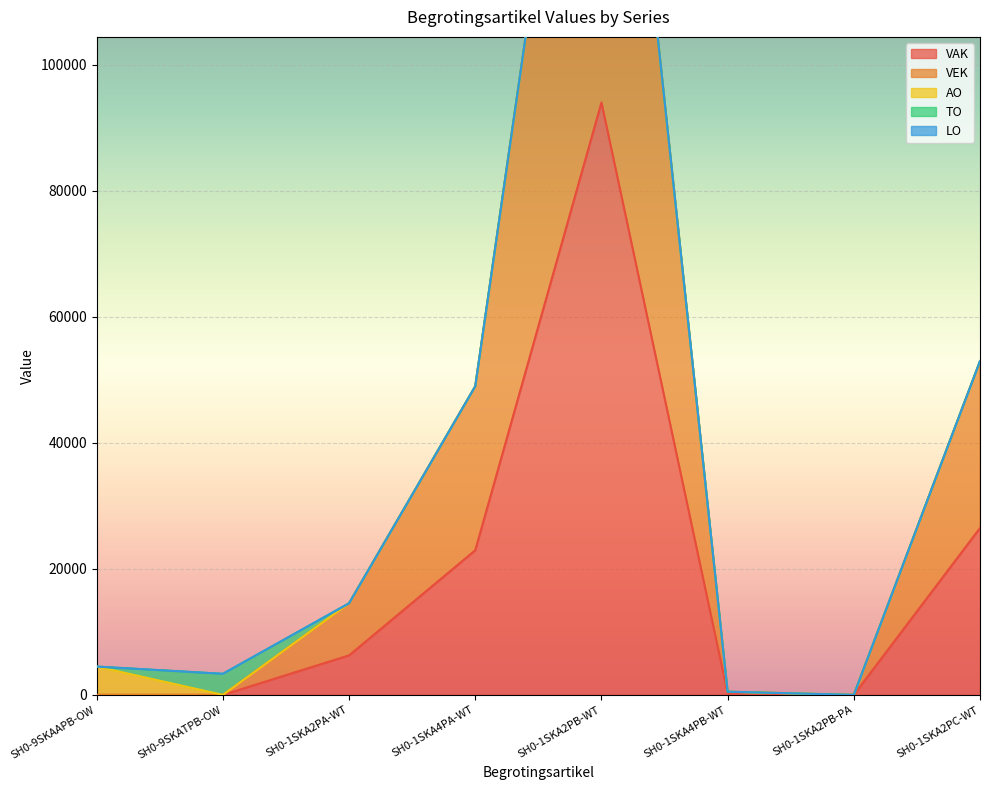

List the labels in order of AO value, largest first.

SH0-9SKAAPB-OW, SH0-9SKATPB-OW, SH0-1SKA2PA-WT, SH0-1SKA4PA-WT, SH0-1SKA2PB-WT, SH0-1SKA4PB-WT, SH0-1SKA2PB-PA, SH0-1SKA2PC-WT